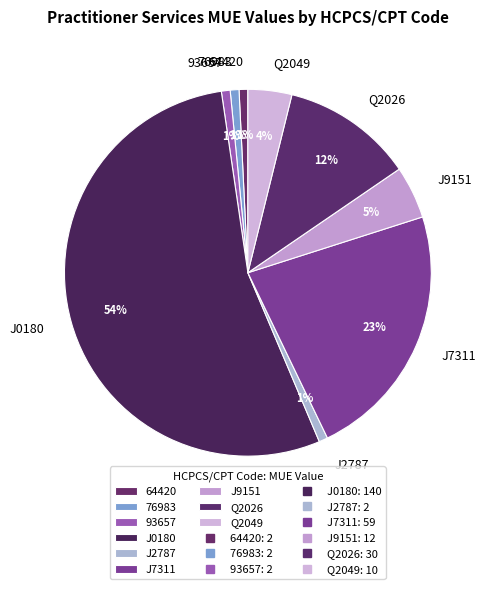

How many segments does this pie chart have?

9